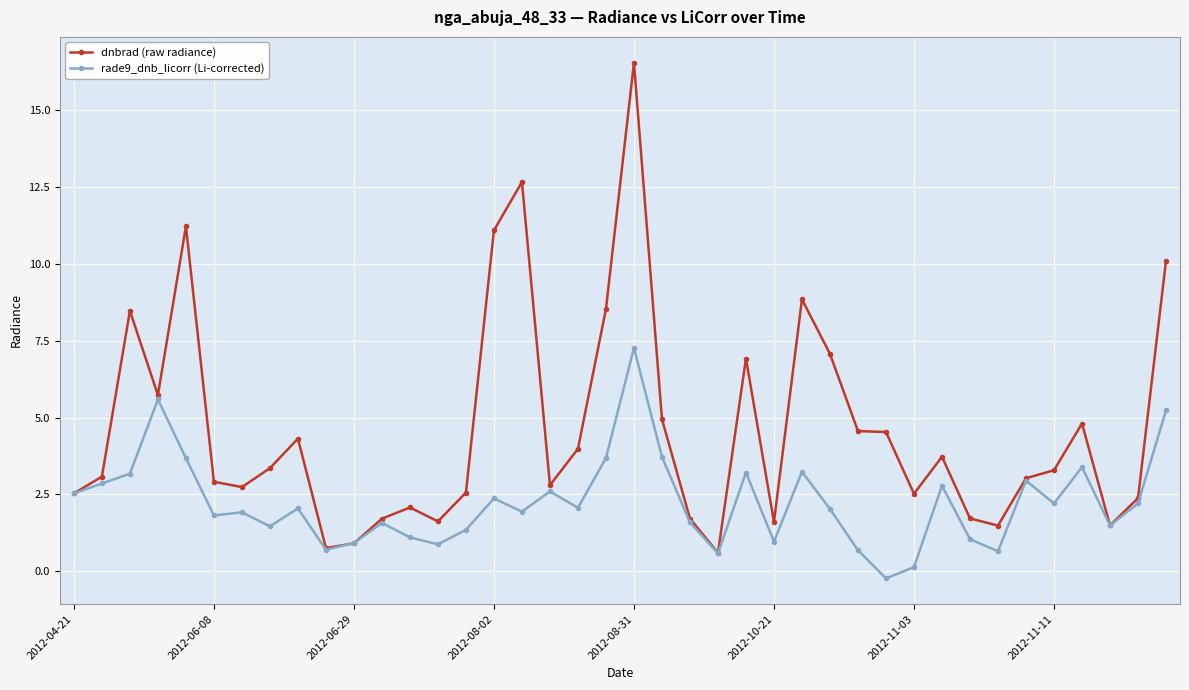

What is the value of the rade9_dnb_licorr (Li-corrected) point at the 22nd from the left?

3.7